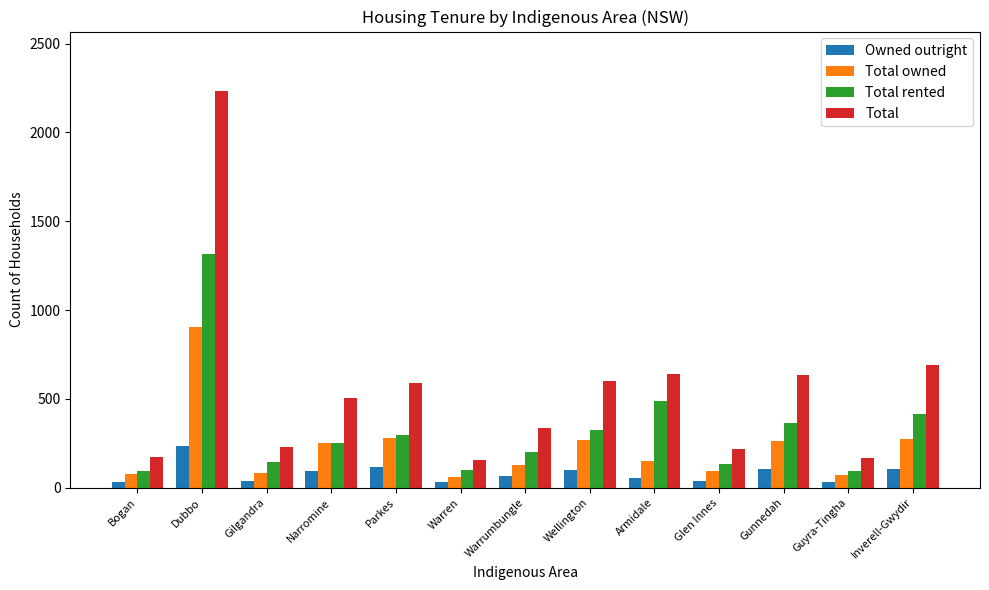

Read the Owned outright value at Inverell-Gwydir, to the nearest 5.

105